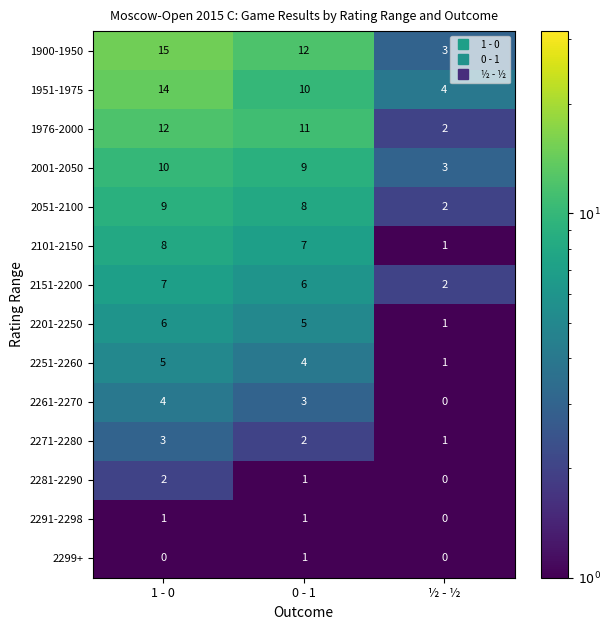

What is the total value across all series at 0 - 1?

80